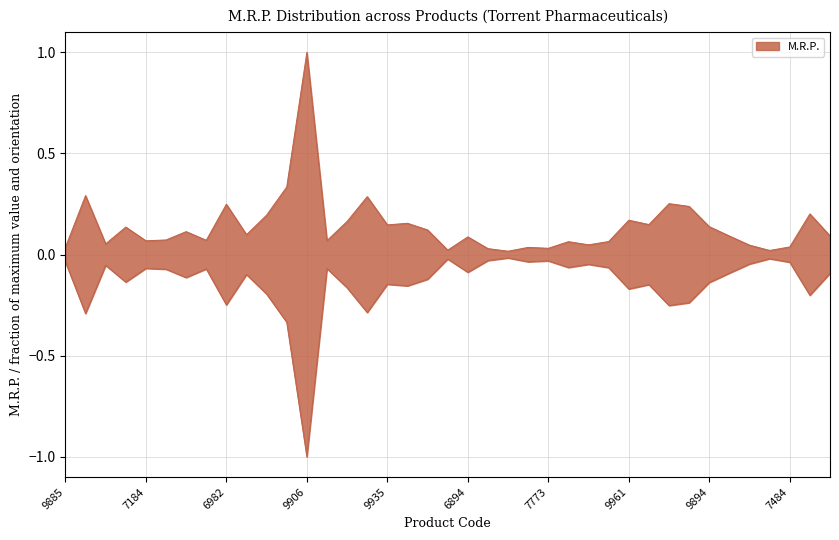

Between 9961 and 16567, which is larger?

9961